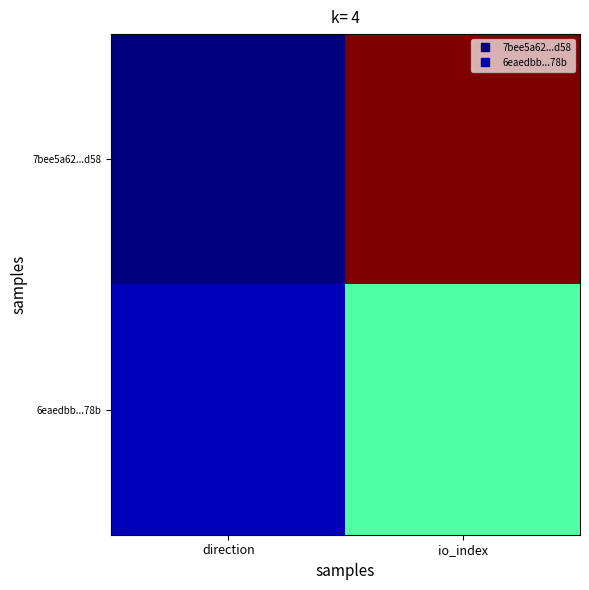

Reading left to right, extract all data points from this chart.

7bee5a62...d58: direction=-1	io_index=37
6eaedbb...78b: direction=1	io_index=16